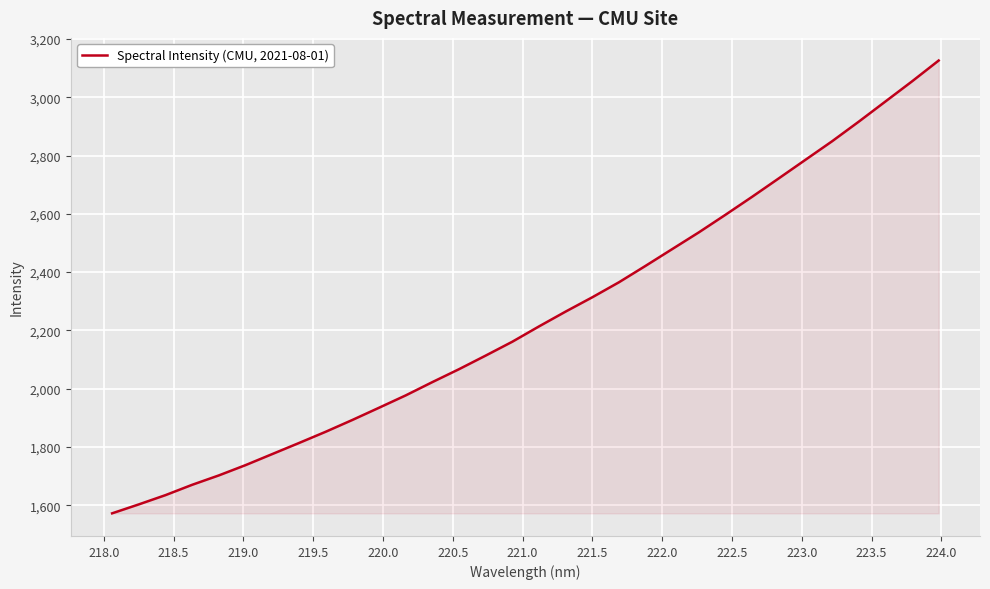

What is the difference between the maximum and minimum values?

1553.9